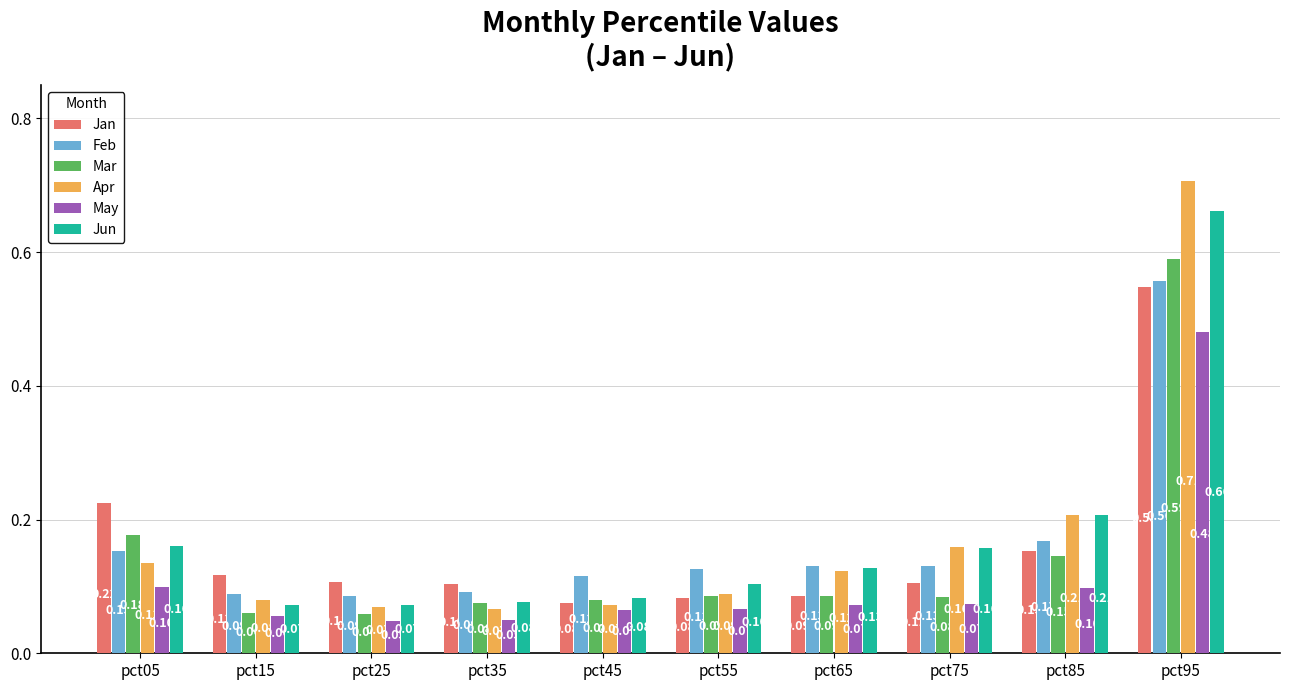

What is the difference between the highest and lowest values at pct45?

0.1